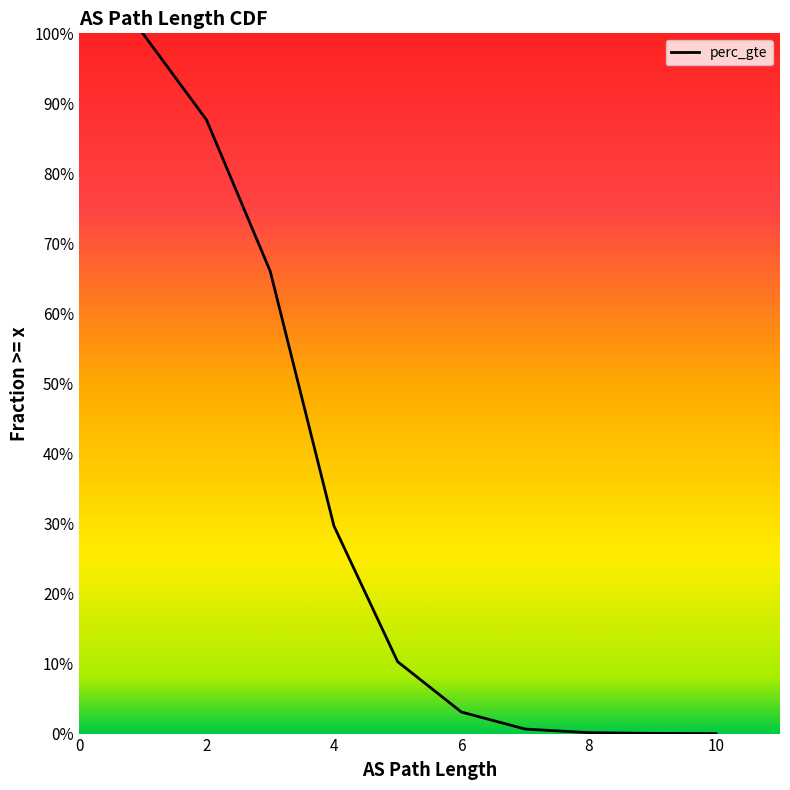

Does the chart display data point markers on the line(s)?

No